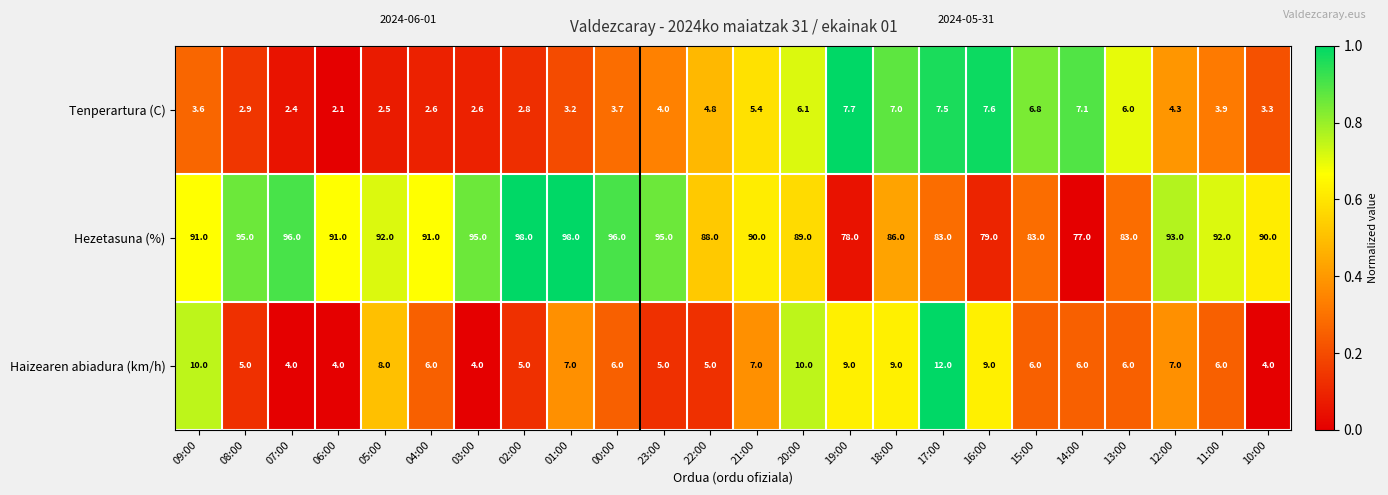

Is the value of Tenperartura (C) at 02:00 greater than the value of Haizearen abiadura (km/h) at 07:00?

No